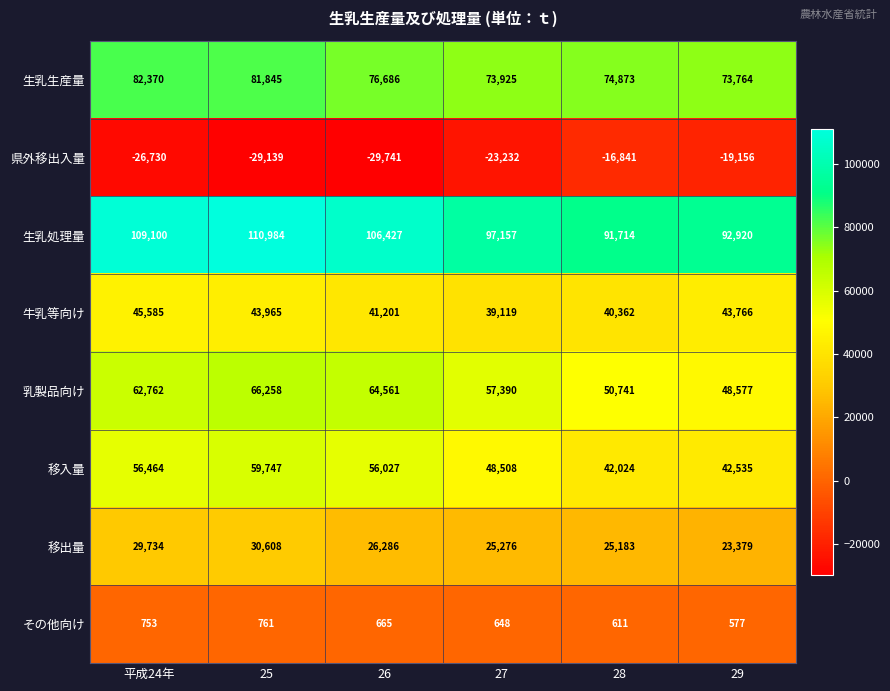

What is the difference between the maximum and minimum values in the 移入量 series?

17723